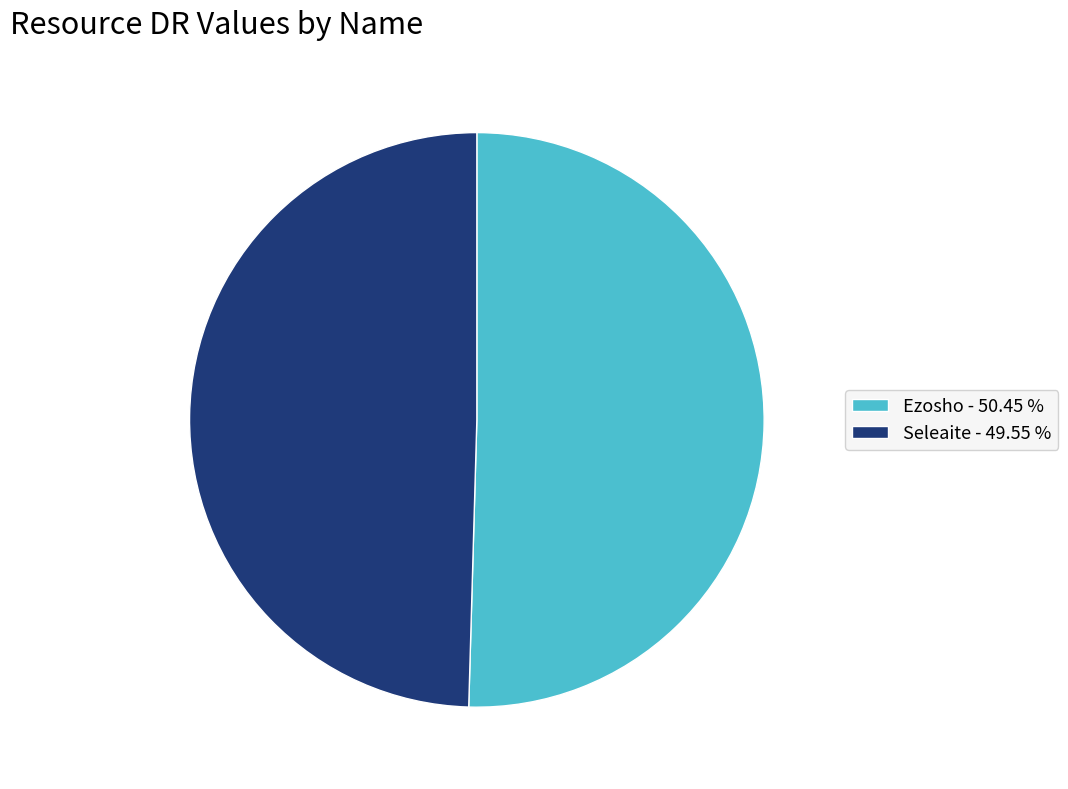

Count the number of slices in the pie.

2